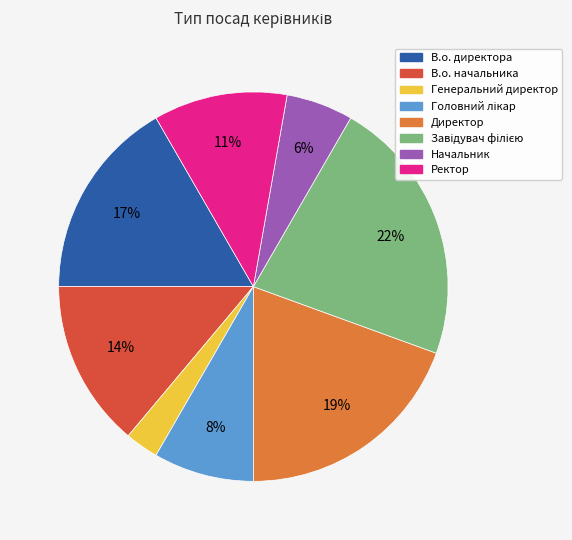

Is there a majority slice in this chart?

No